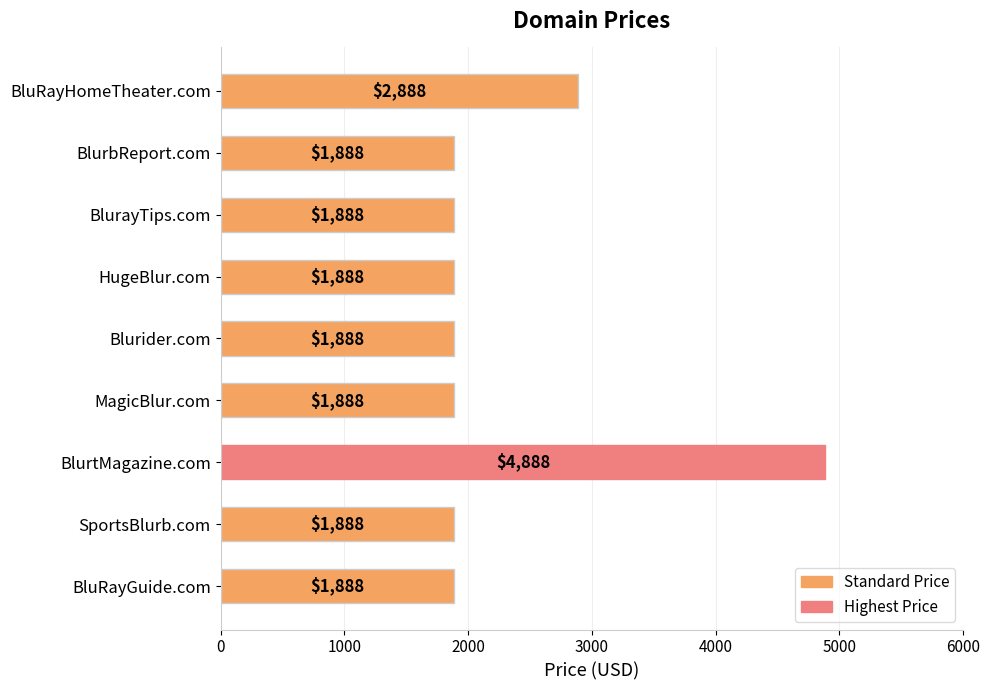

Reading top to bottom, extract all data points from this chart.

BluRayHomeTheater.com=2888	BlurbReport.com=1888	BlurayTips.com=1888	HugeBlur.com=1888	Blurider.com=1888	MagicBlur.com=1888	BlurtMagazine.com=4888	SportsBlurb.com=1888	BluRayGuide.com=1888